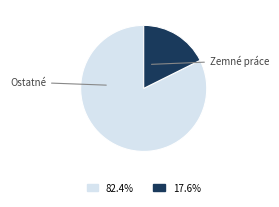

Is there a majority slice in this chart?

Yes